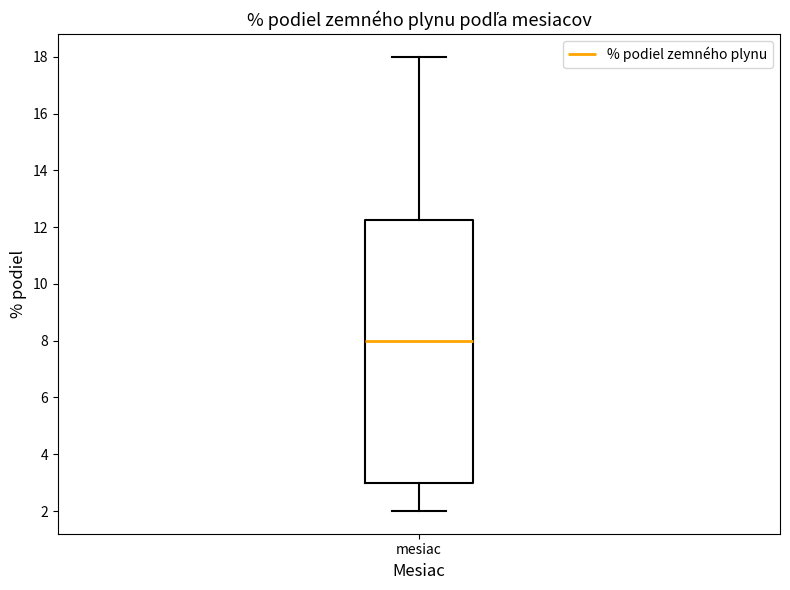

Read this box plot against the y-axis: the position of the median line, the range covered by the box, and the ends of both whiskers. The values are not printed on the chart, so give them approximately, as read against the axis.

median 8.0, box 3.0 to 12.2, whiskers 2.0 to 18.0